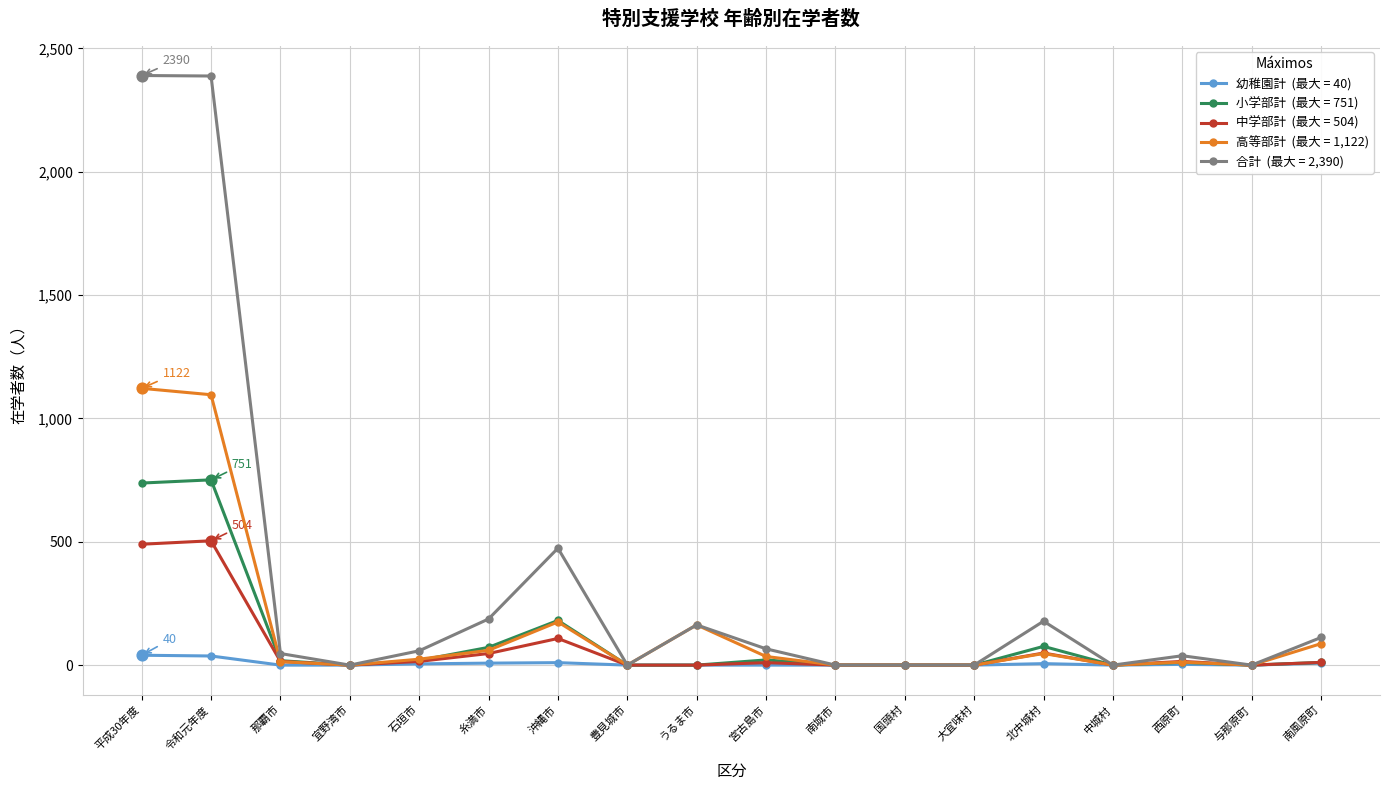

What is the total value across all series at うるま市?

326